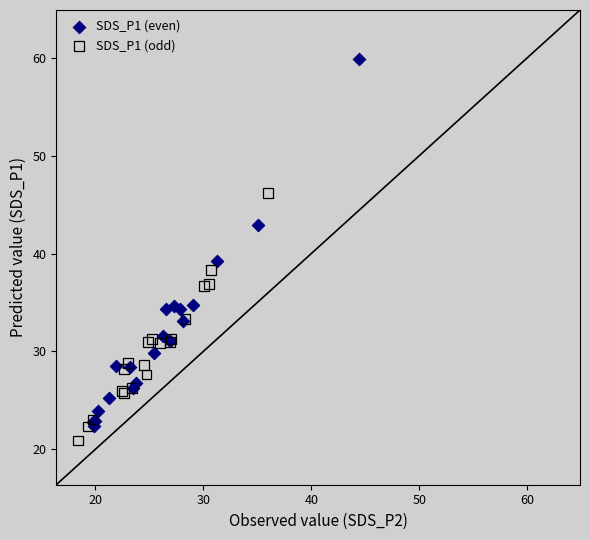

What are all the series names shown in the legend?

SDS_P1 (even), SDS_P1 (odd)